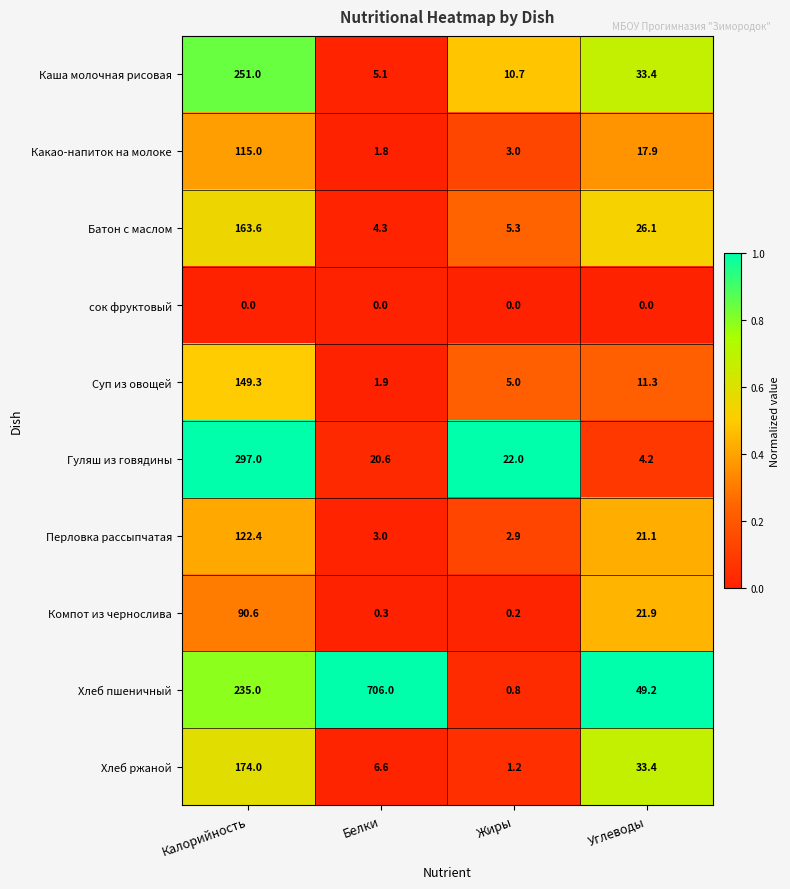

What is the average value of the Перловка рассыпчатая series?

37.4